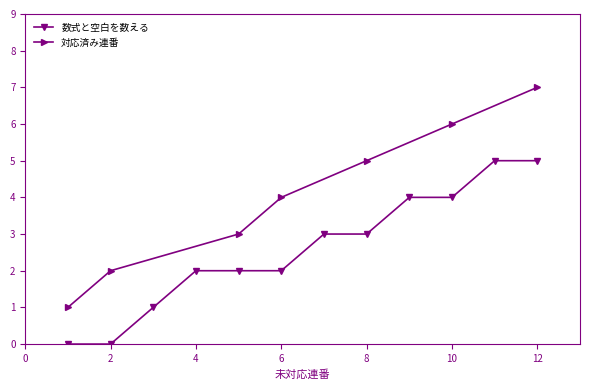

At which label is the value closest to 2?

4